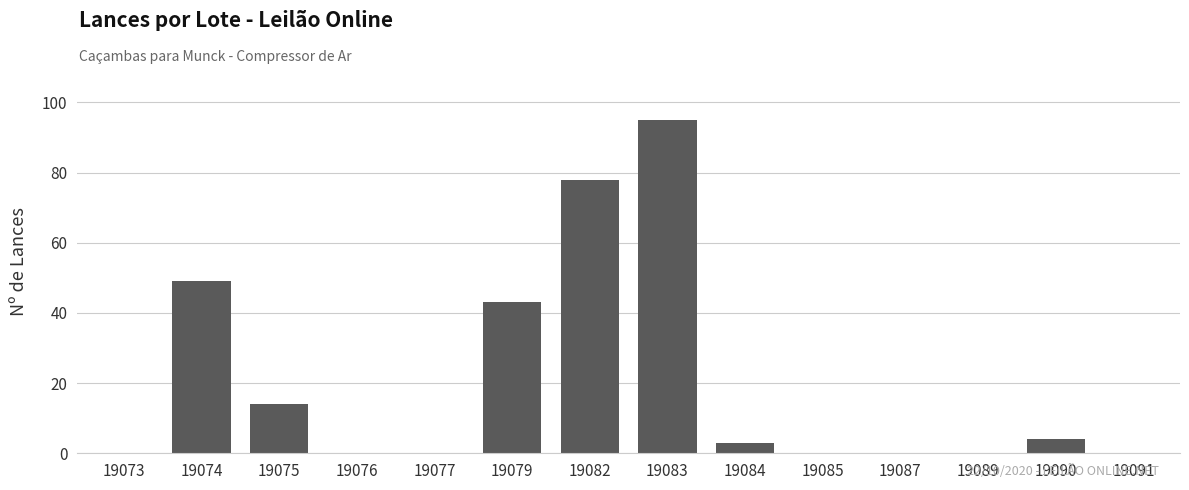

Count the number of categories in the chart.

14